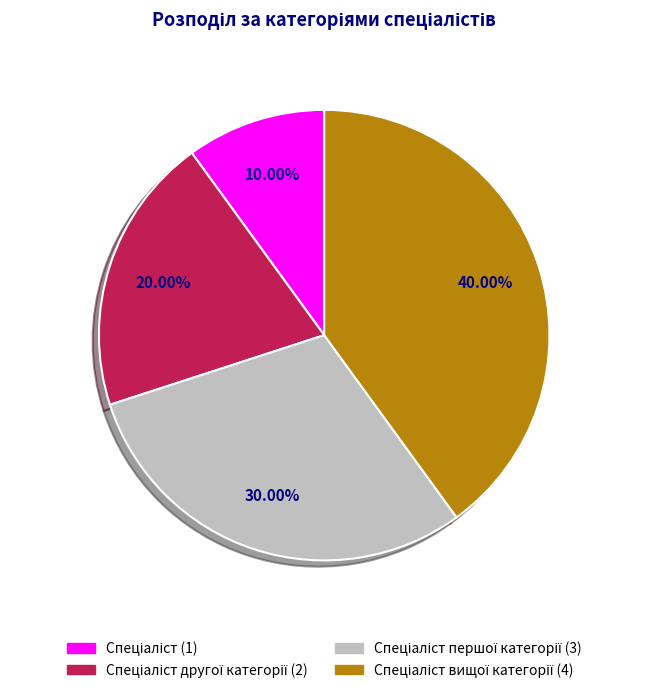

Is there any slice that represents more than half of the pie?

No